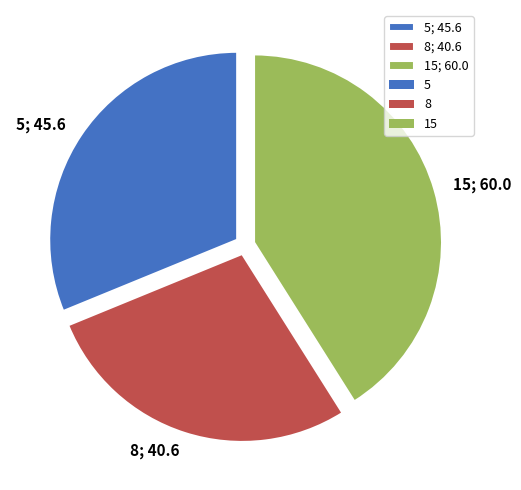

Is it true that 5; 45.6 is 31% of the pie?

True